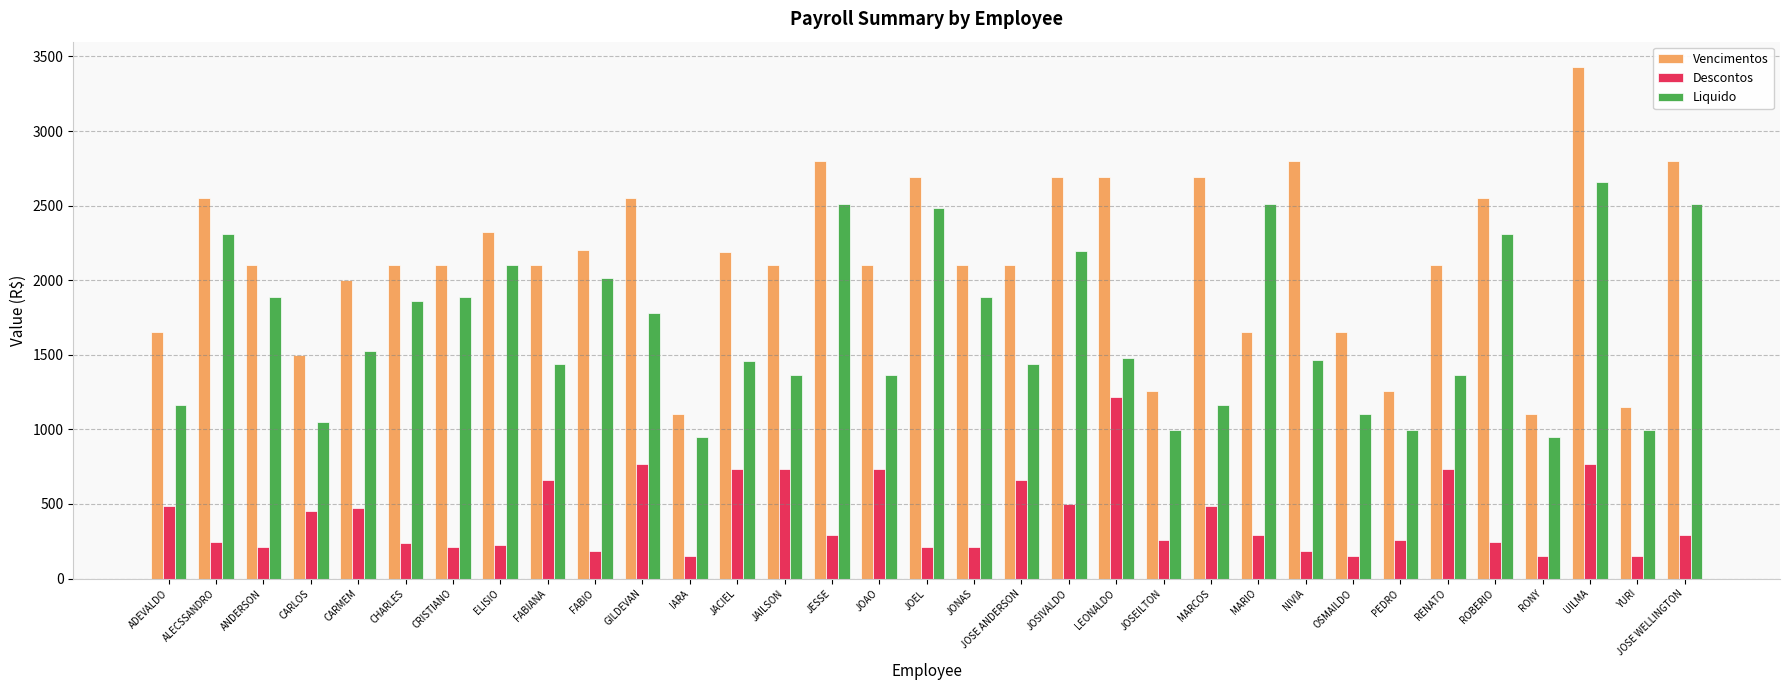

What is the highest value of the Vencimentos series?

3427.8